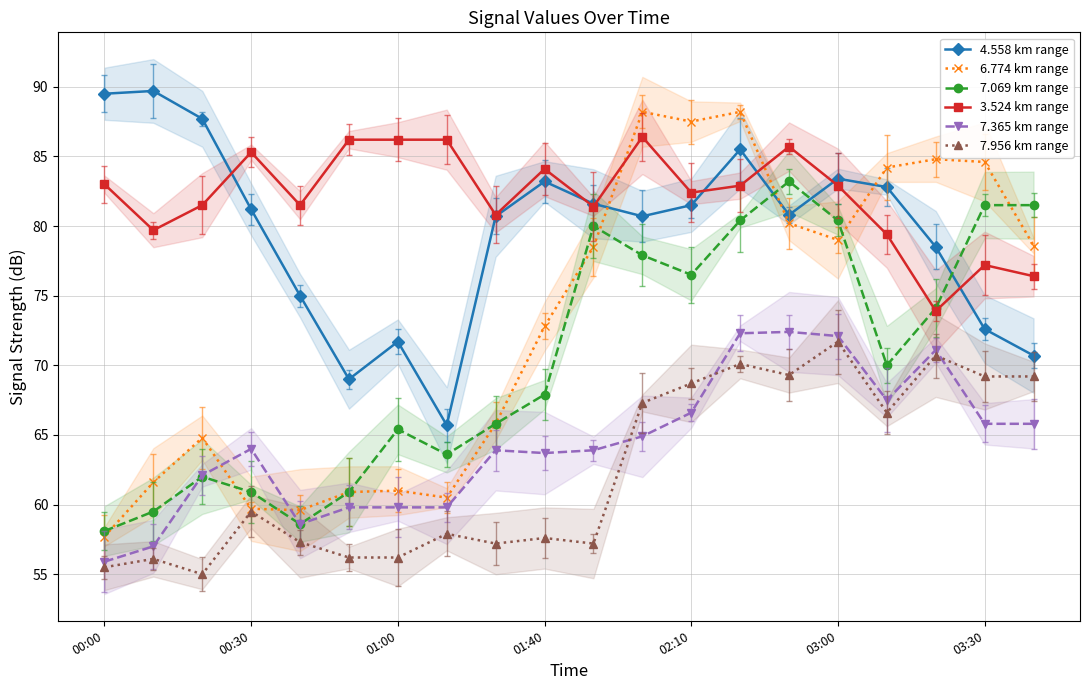

What is the average value of the 7.365 km range series?

64.3